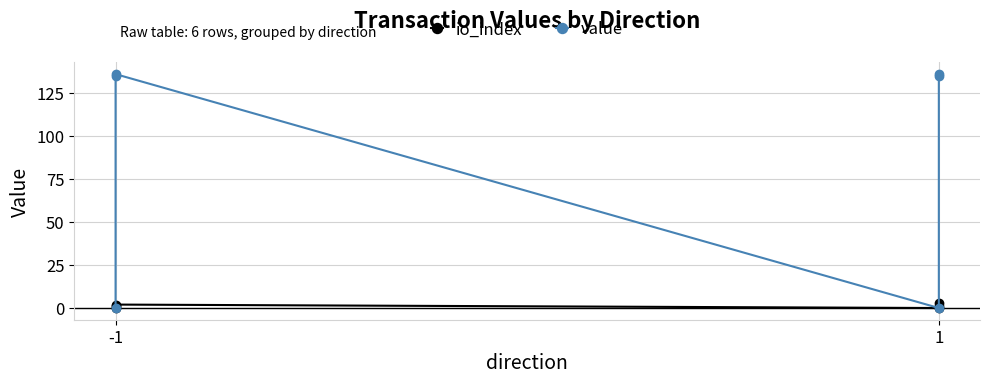

Reading right to left, list all the values displayed in this chart.

io_index: 3.0	1.0	0.0	2.0	1.0	0.0
value: 135.7	134.8	0.0	135.7	134.8	0.0